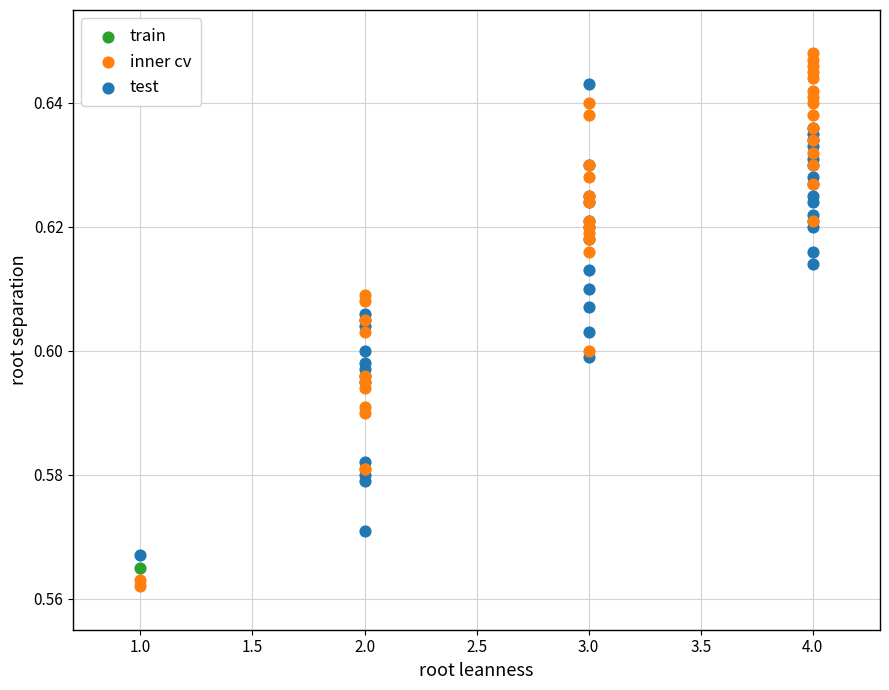

Which series contains the highest Y value?

inner cv